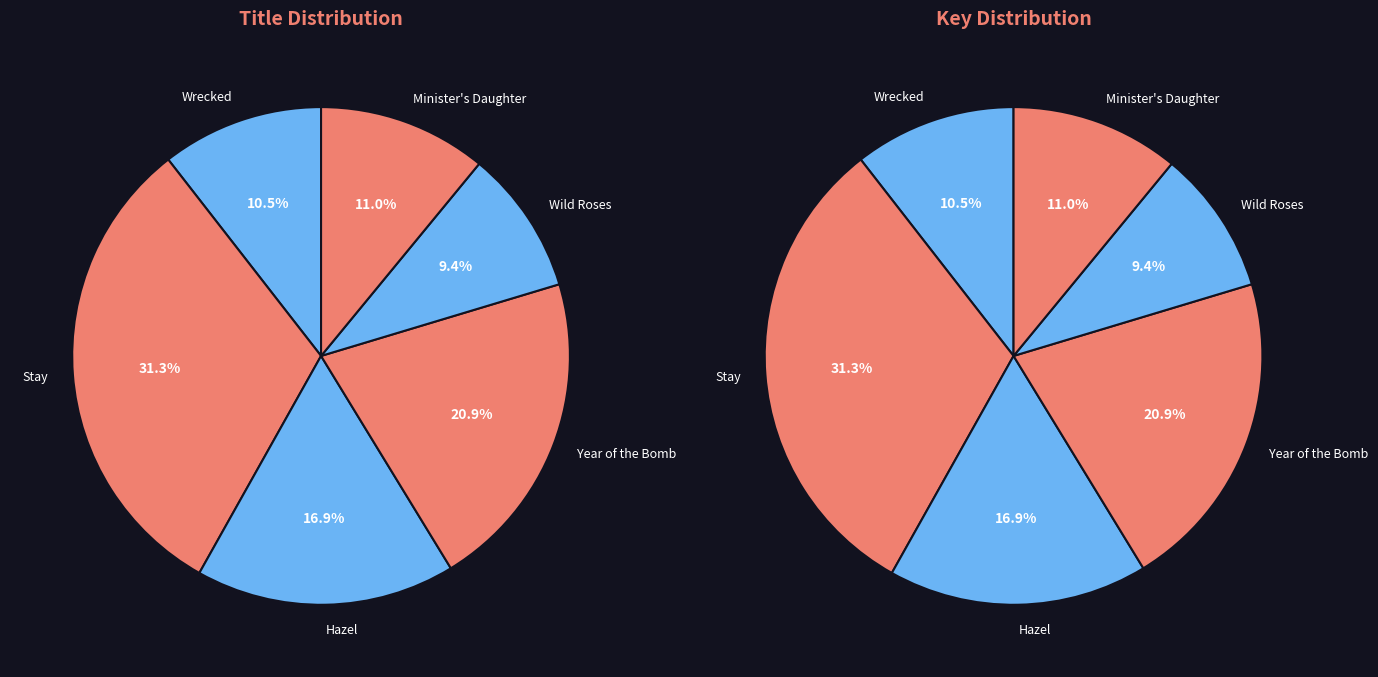

To the nearest percent, what portion does Wild Roses represent?

9%